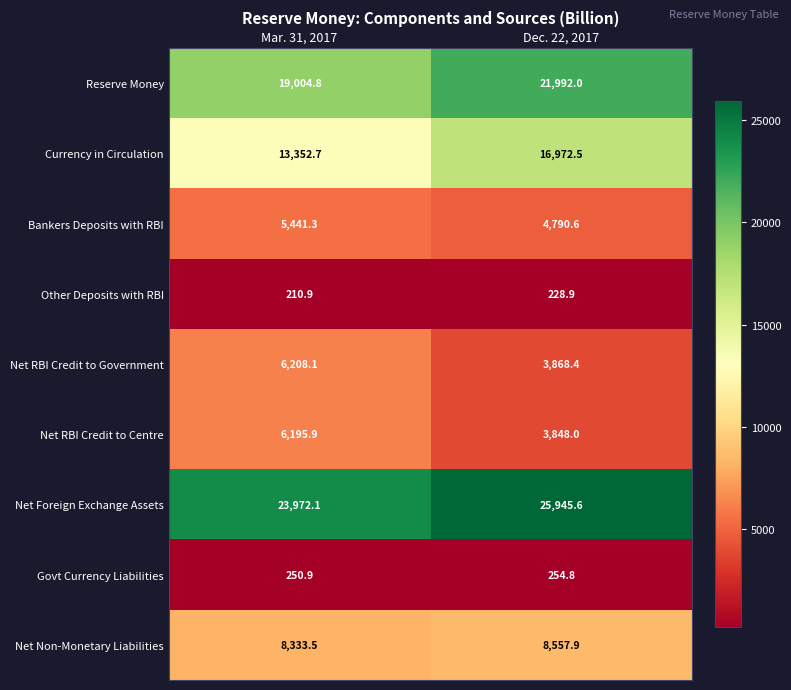

Where is Bankers Deposits with RBI nearest to the value 5115?

Dec. 22, 2017